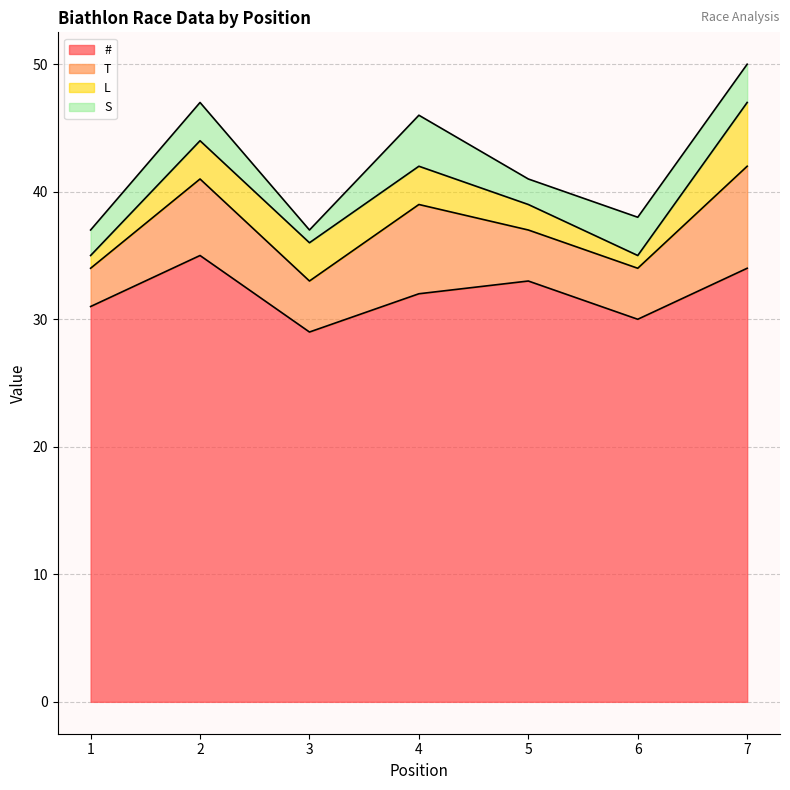

Which category has the lowest value across all series?

1